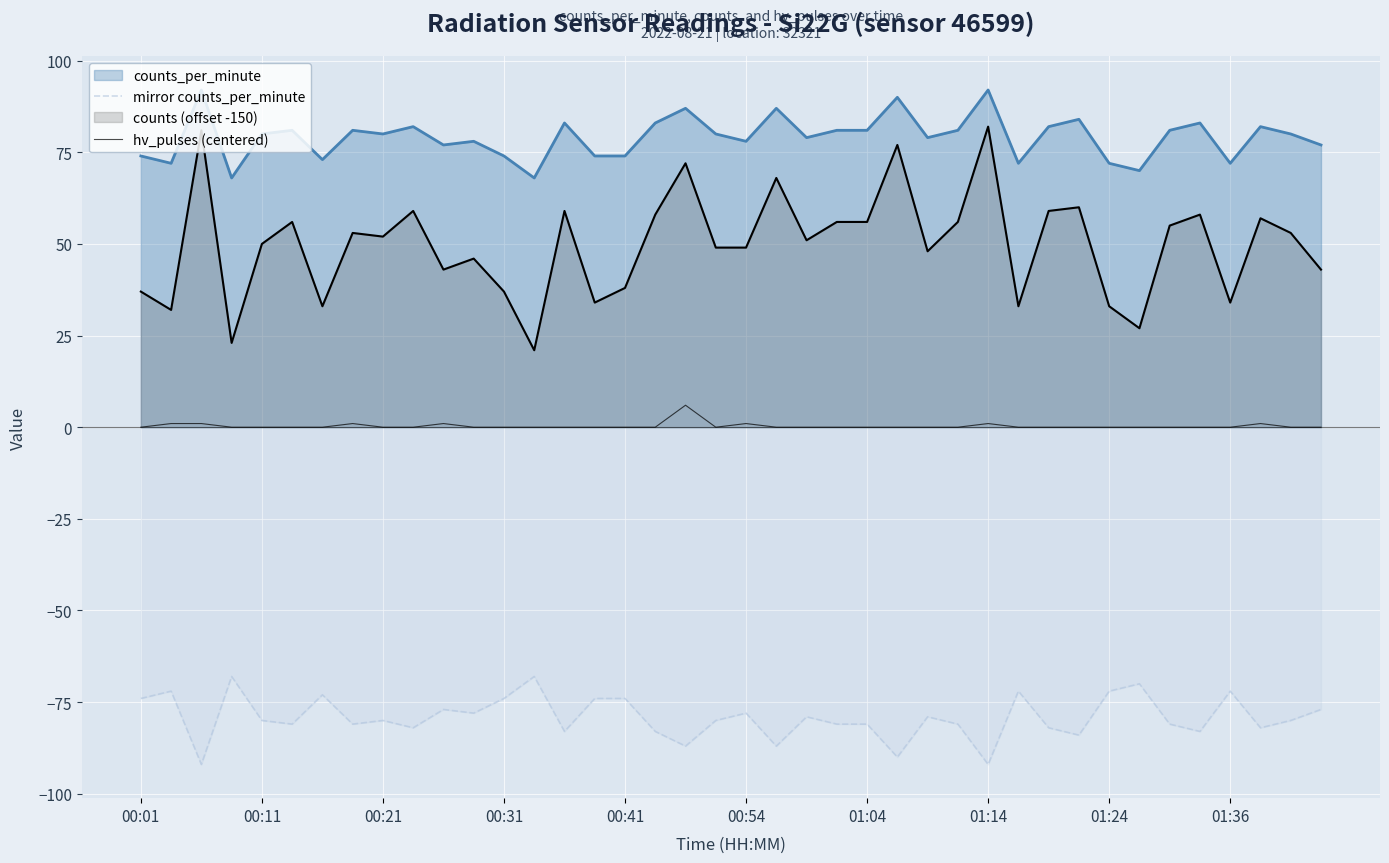

True or false: mirror counts_per_minute and hv_pulses (centered) intersect in this chart.

False